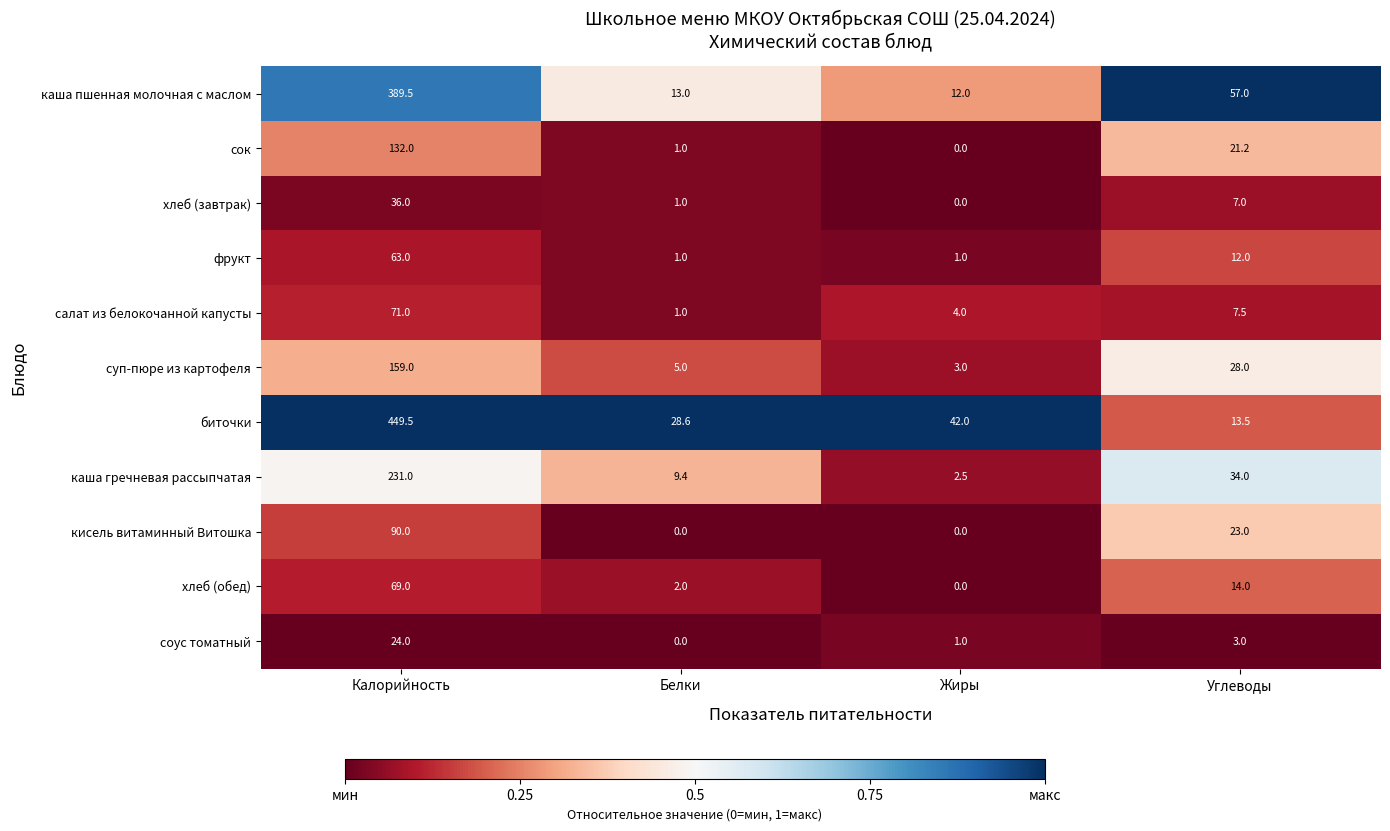

Where is суп-пюре из картофеля nearest to the value 81?

Углеводы